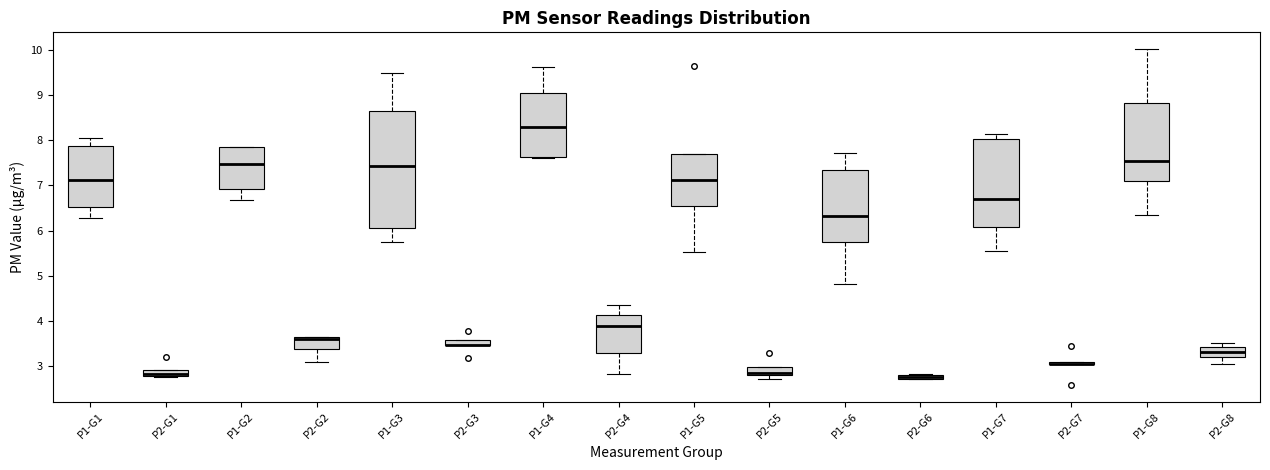

Comparing the boxes themselves (not the whiskers), which one is the tallest?

P1-G3